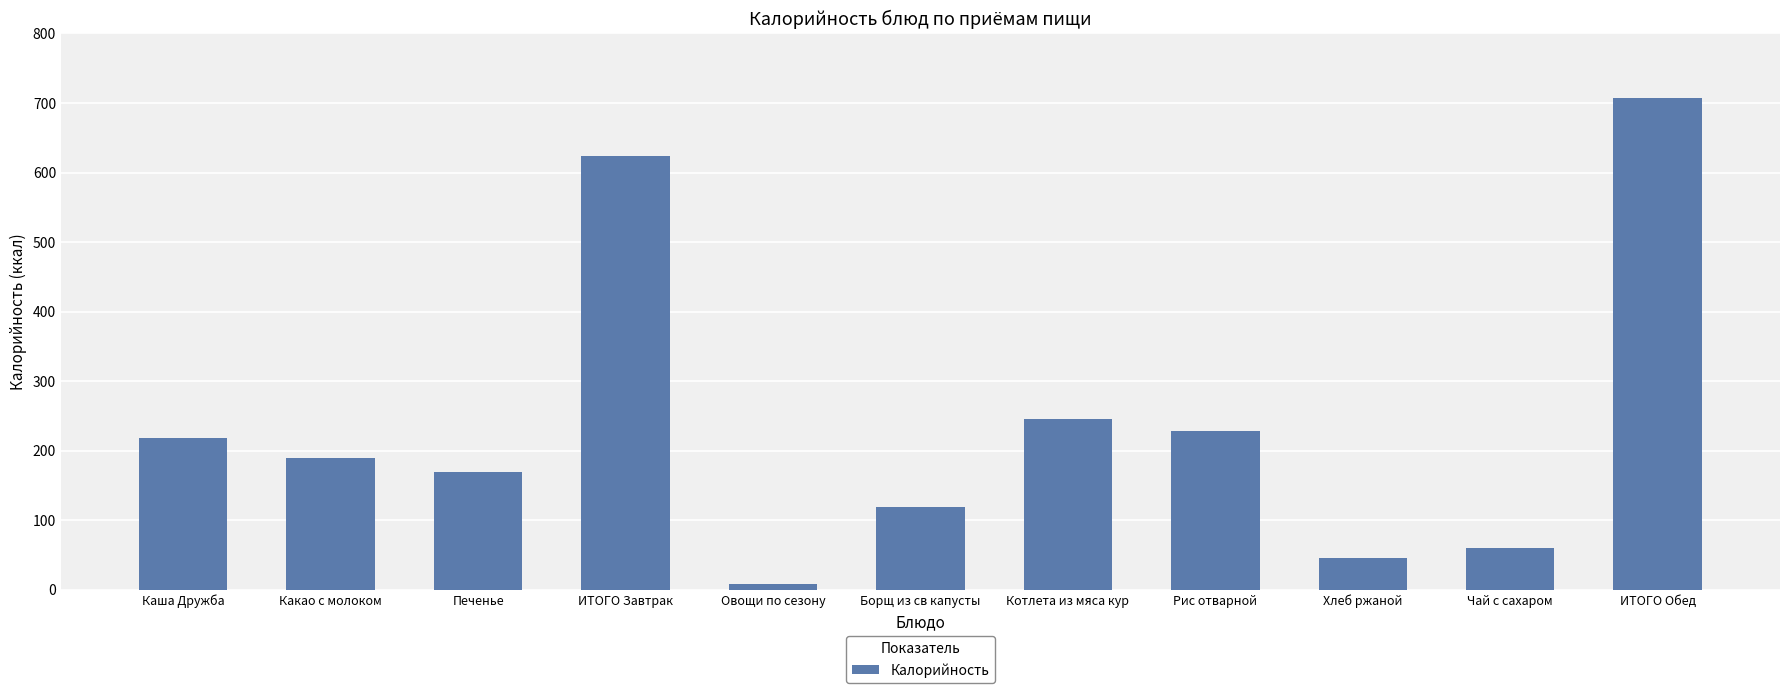

At which label does the data first exceed 190?

Каша Дружба